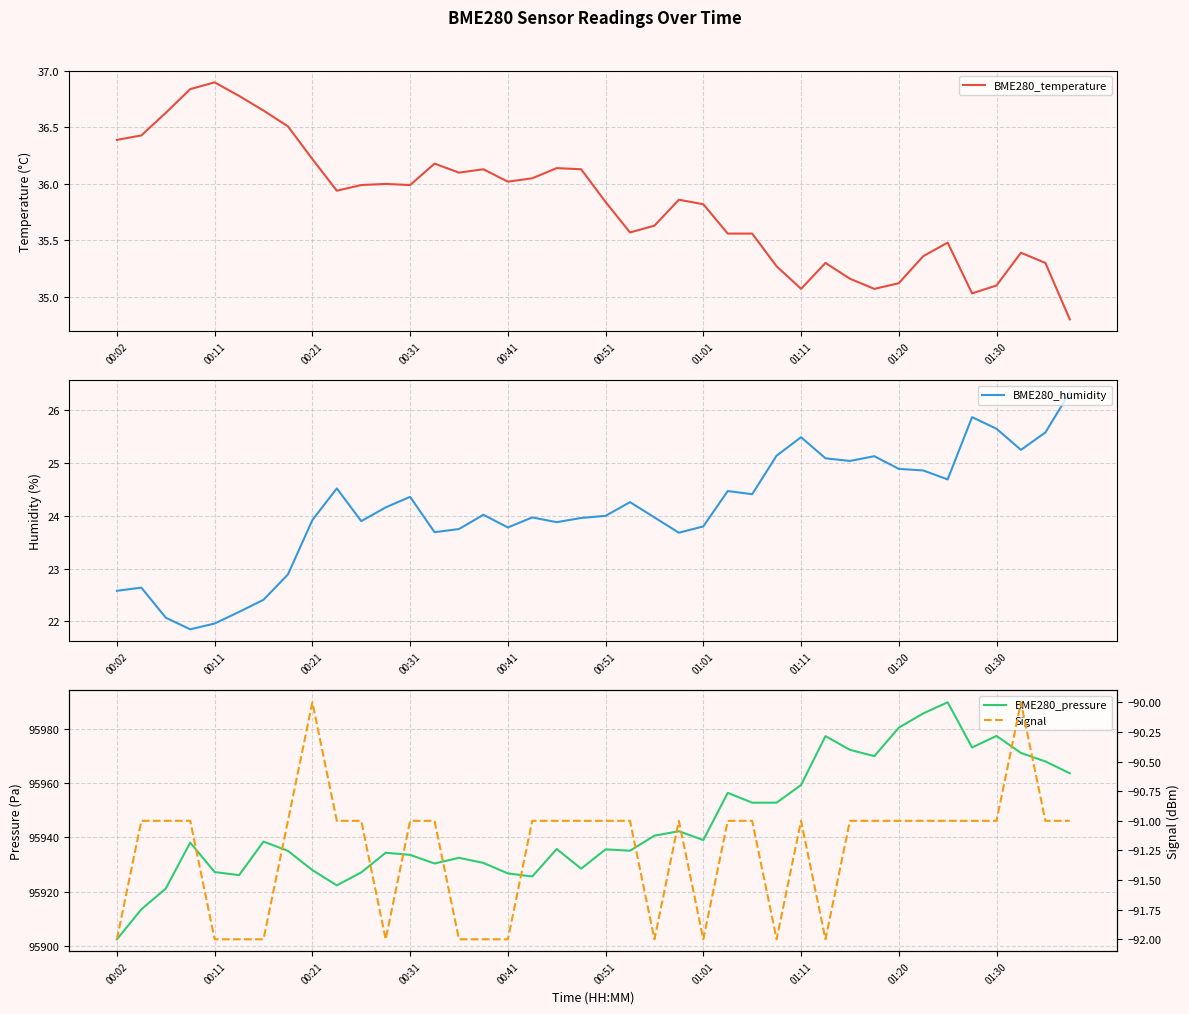

The value of BME280_temperature at 00:31 is 51.2. True or false?

False